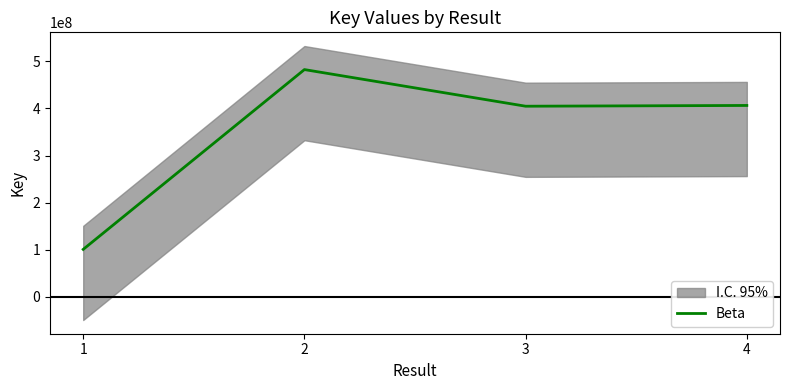

List the labels in order of value, smallest first.

1, 3, 4, 2